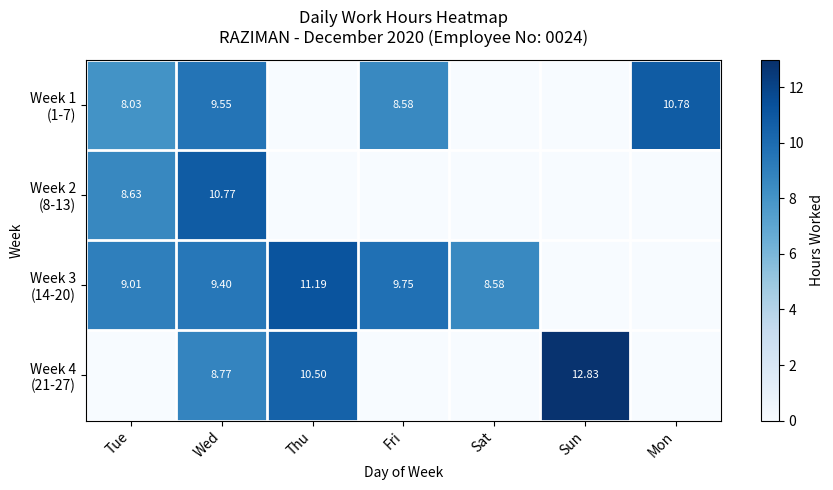

Between Wed and Sun, which series saw the biggest shift?

Week 2 (8-13)